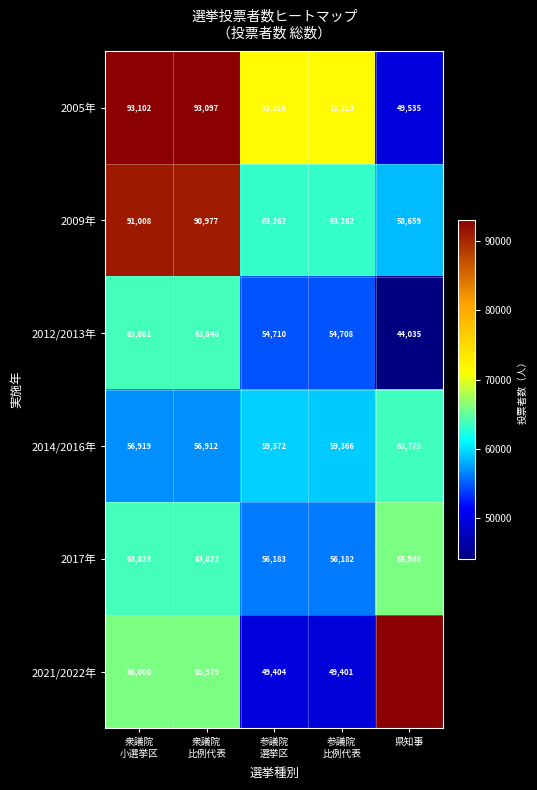

Count the number of categories in the chart.

5